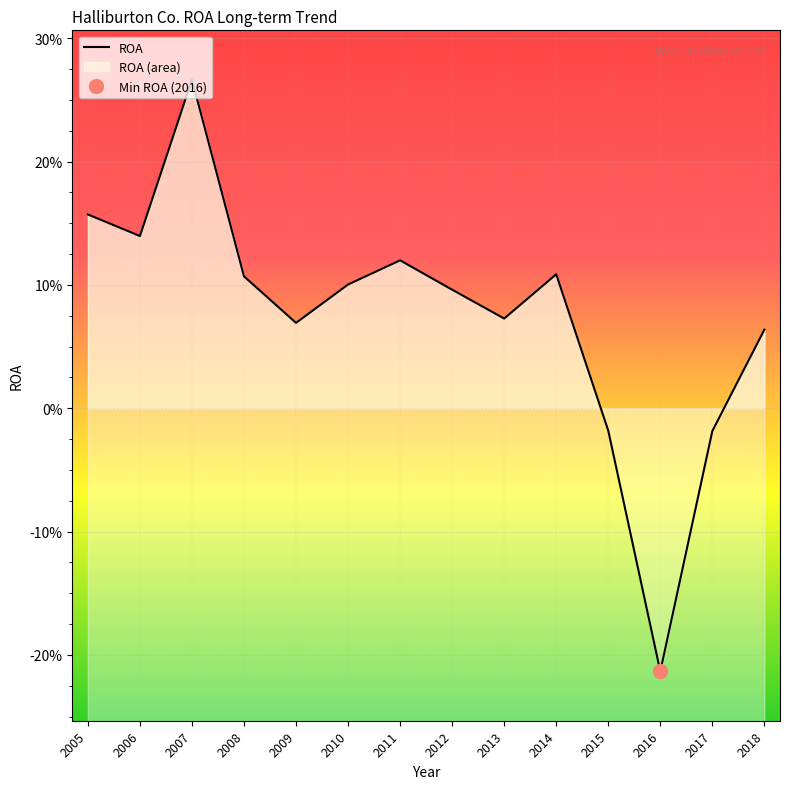

What is the average value?

0.1